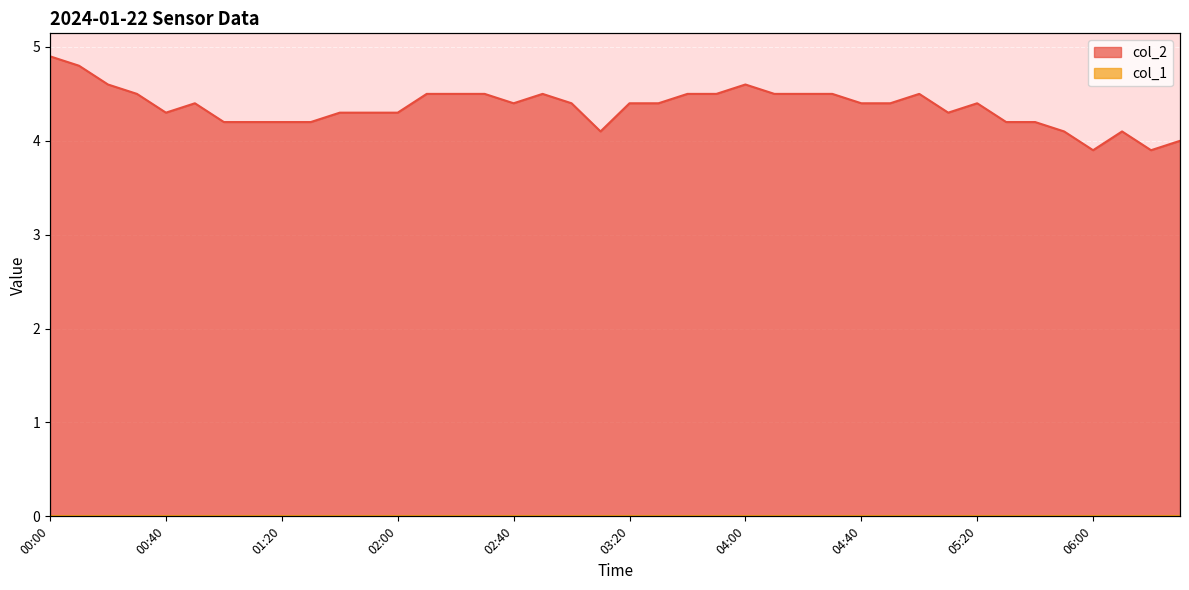

Count the number of values greater than 4.

37